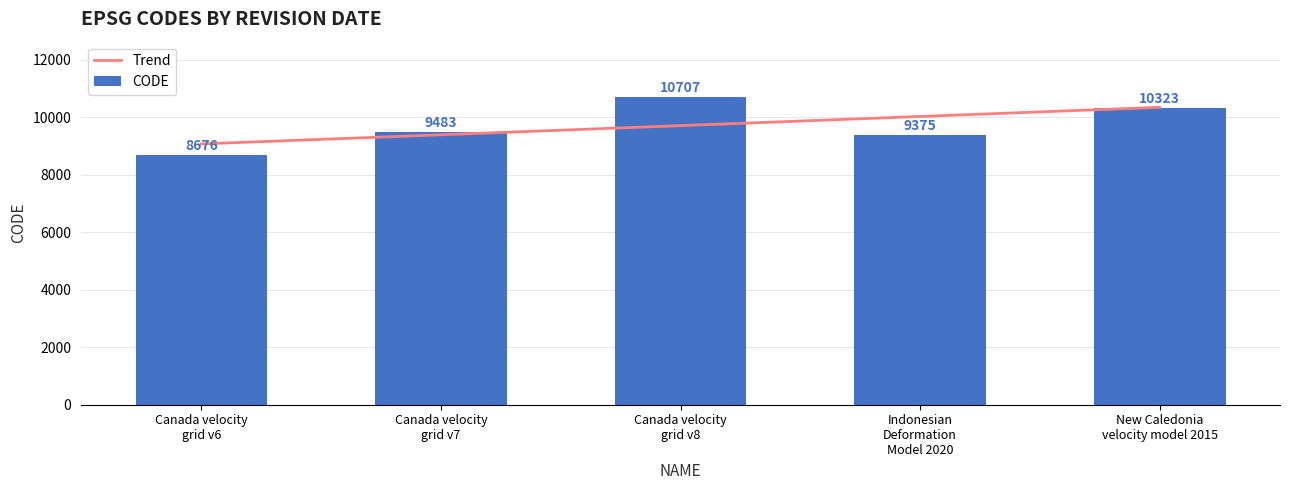

Reading left to right, list all the values displayed in this chart.

Trend: Canada velocity
grid v6=9075.6	Canada velocity
grid v7=9394.2	Canada velocity
grid v8=9712.8	Indonesian
Deformation
Model 2020=10031.4	New Caledonia
velocity model 2015=10350.0
CODE: Canada velocity
grid v6=8676.0	Canada velocity
grid v7=9483.0	Canada velocity
grid v8=10707.0	Indonesian
Deformation
Model 2020=9375.0	New Caledonia
velocity model 2015=10323.0